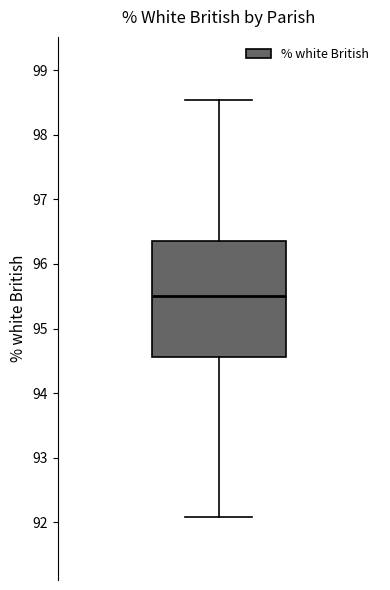

Where does the lower whisker of the box end on the y-axis? The values are not printed on the chart, so give them approximately, as read against the axis.

92.1